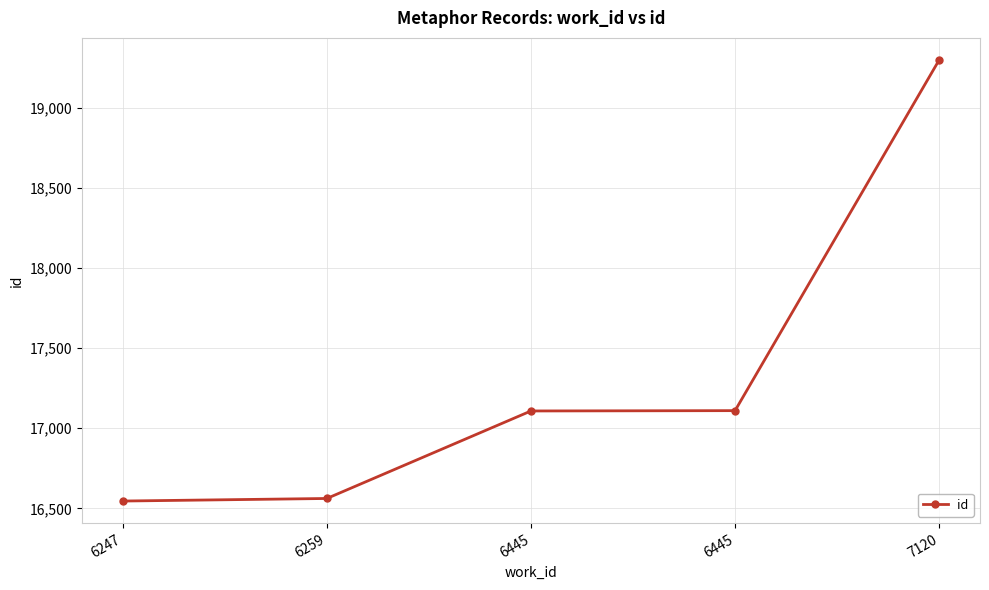

What is the change in value from 6247 to 6445?

+562